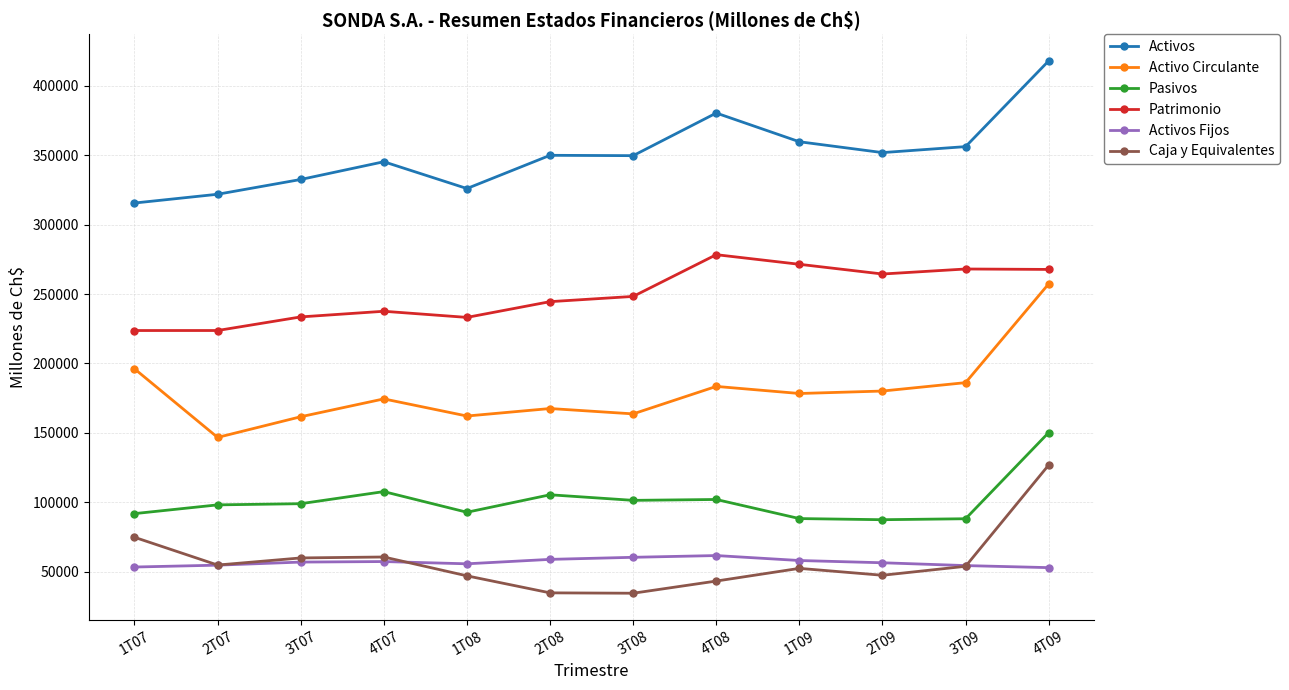

How many interior local valleys does the Caja y Equivalentes series have?

3